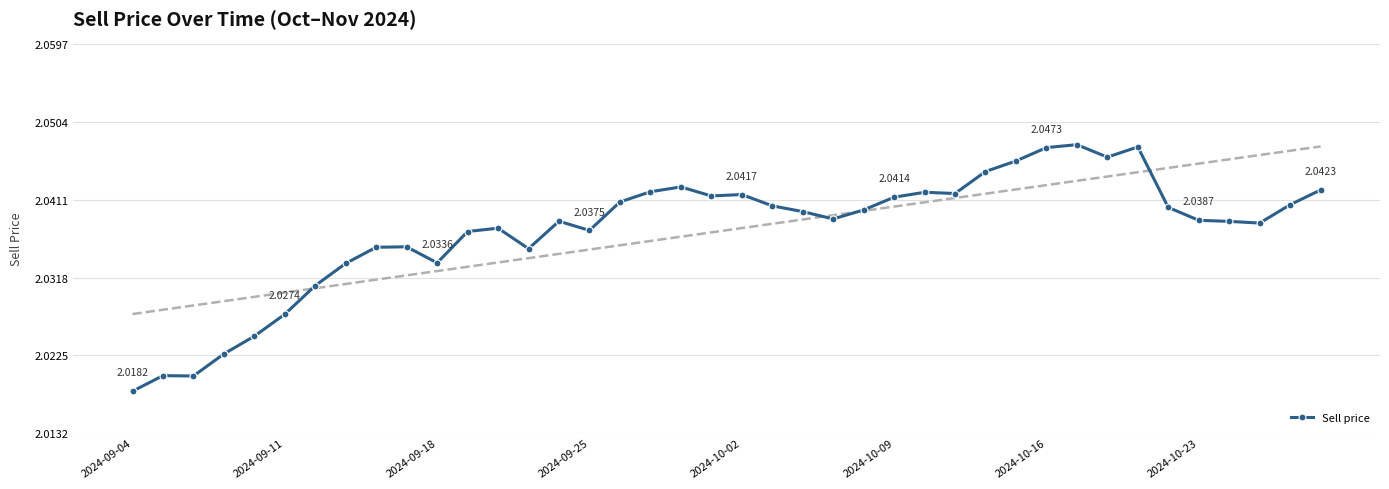

What is the ratio of the value at 26 to the value at 29?

1.0